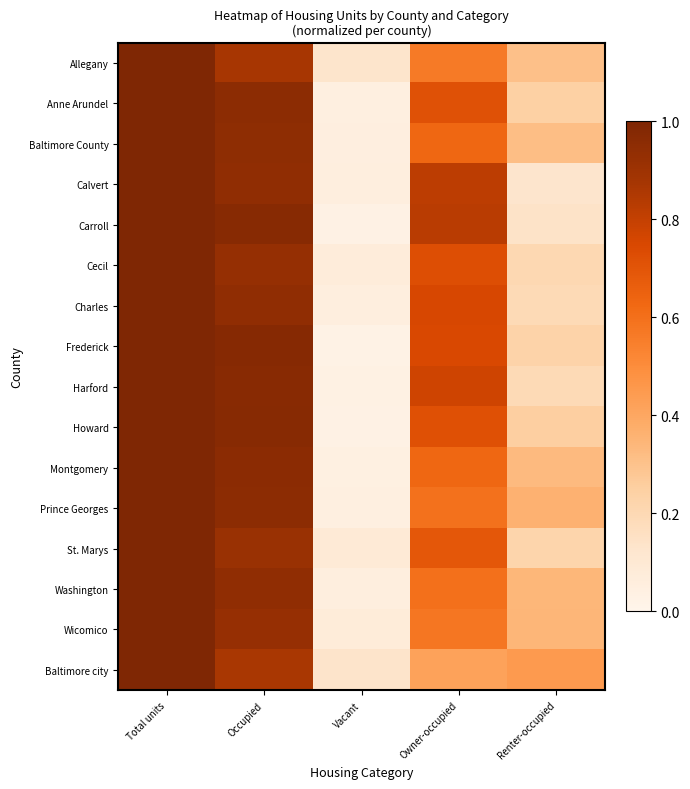

What is the difference between the highest and lowest values at Owner-occupied?

0.4